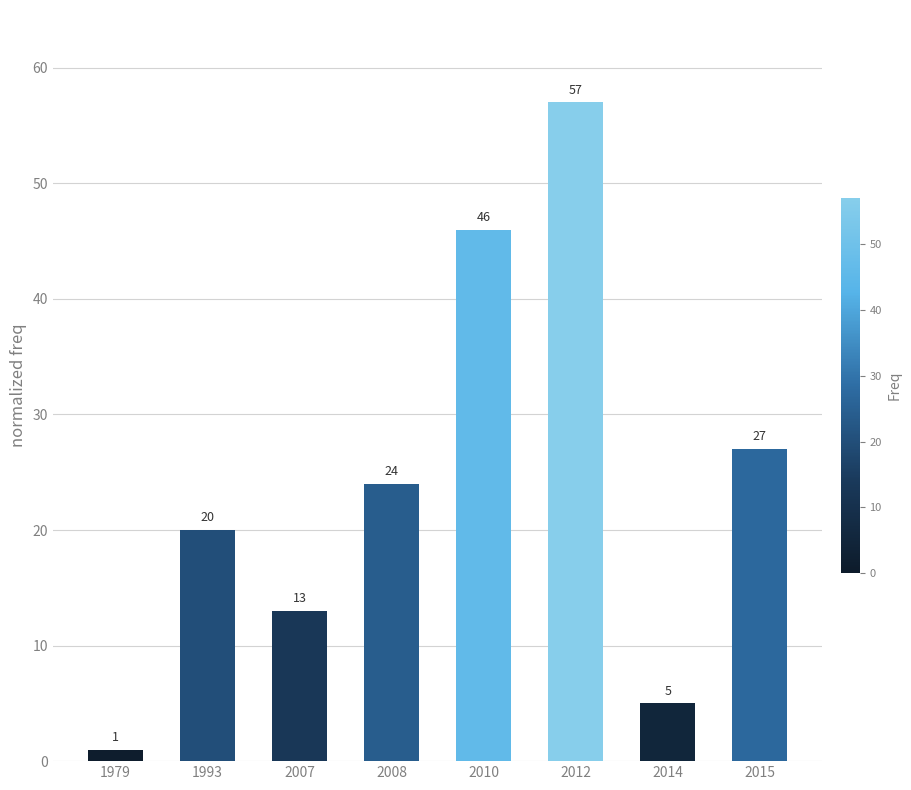

The value at 2012 is 57. True or false?

True